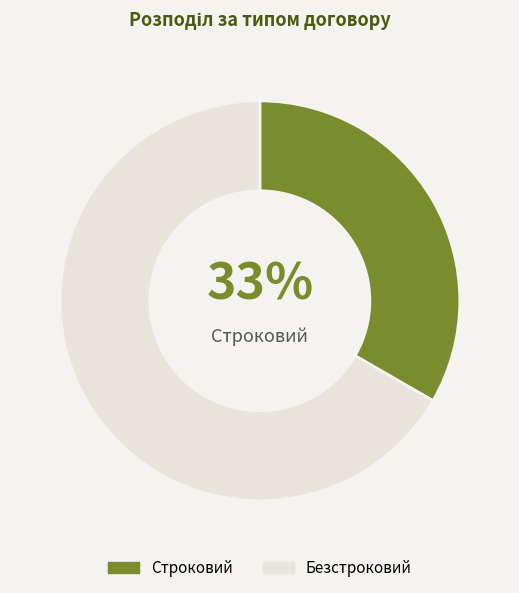

True or false: Строковий accounts for 24% of the total.

False